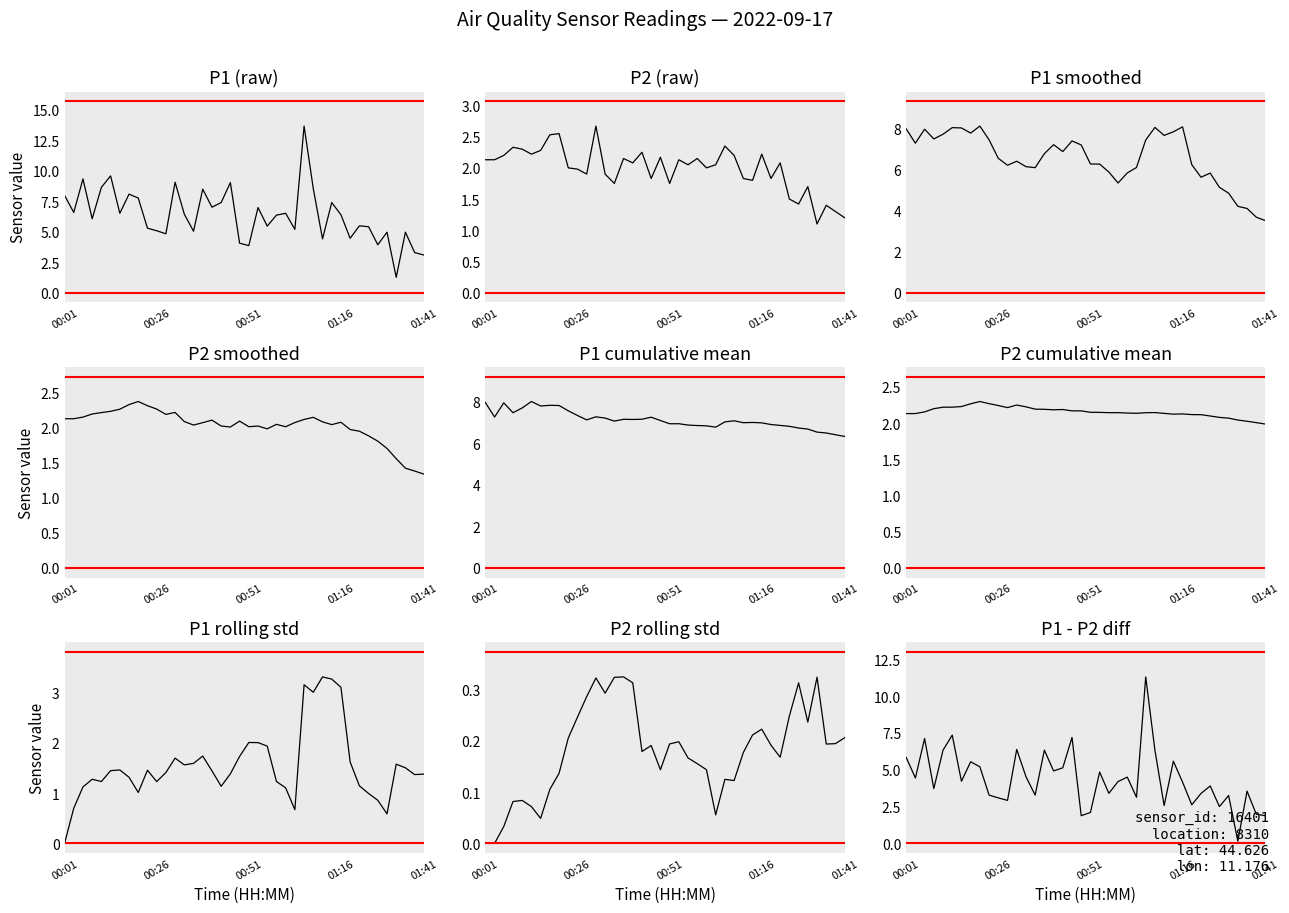

What is the value of the P2 point at the 19th from the left?

1.8